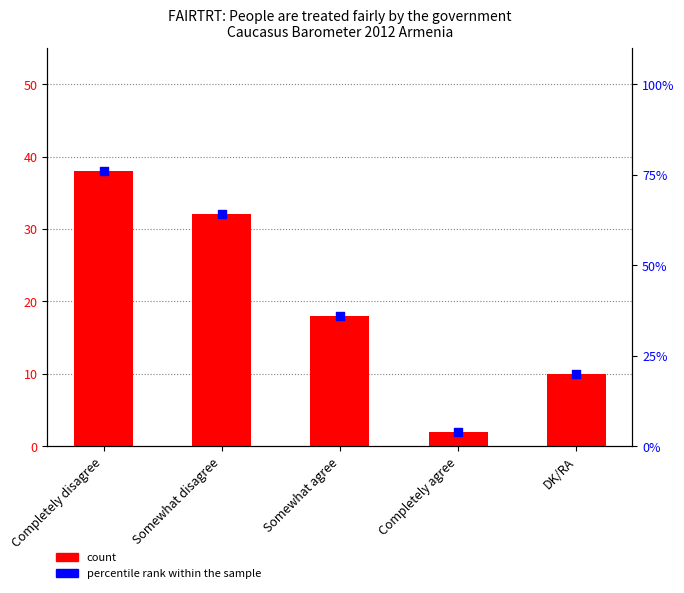

Is the value of percentile rank within the sample at Somewhat disagree greater than the value of count at Somewhat agree?

Yes